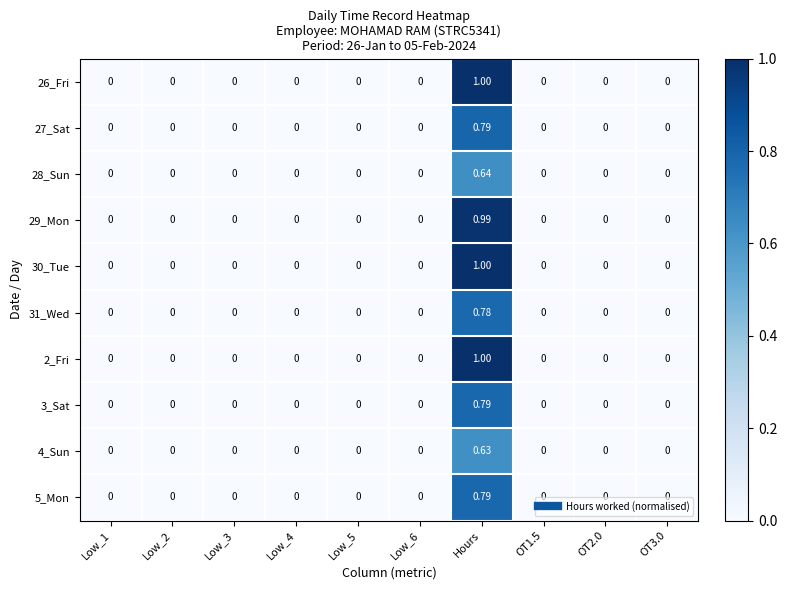

Count the number of categories in the chart.

10